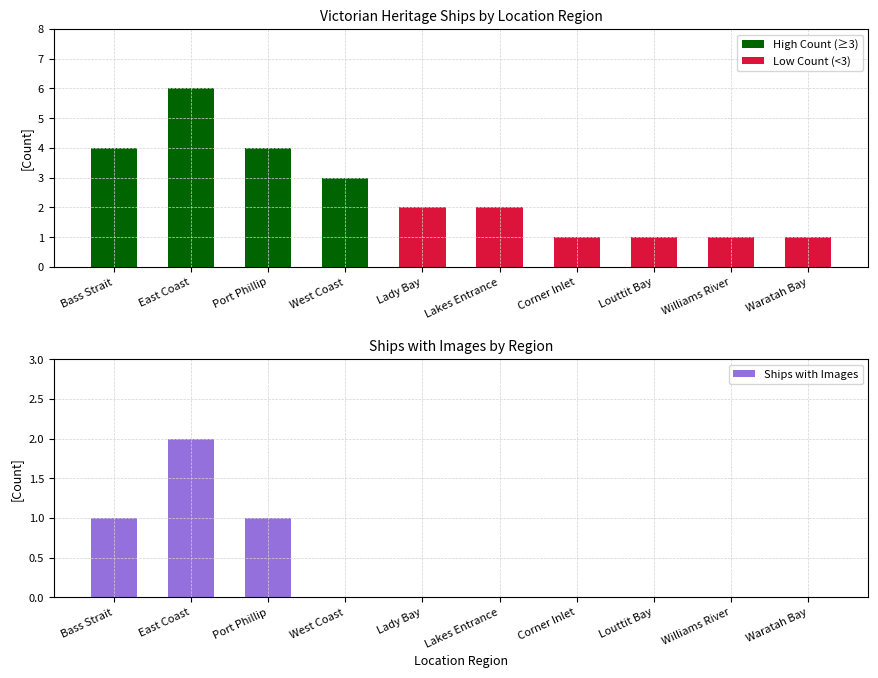

The Ships with Images series shows 0 at Louttit Bay. True or false?

True